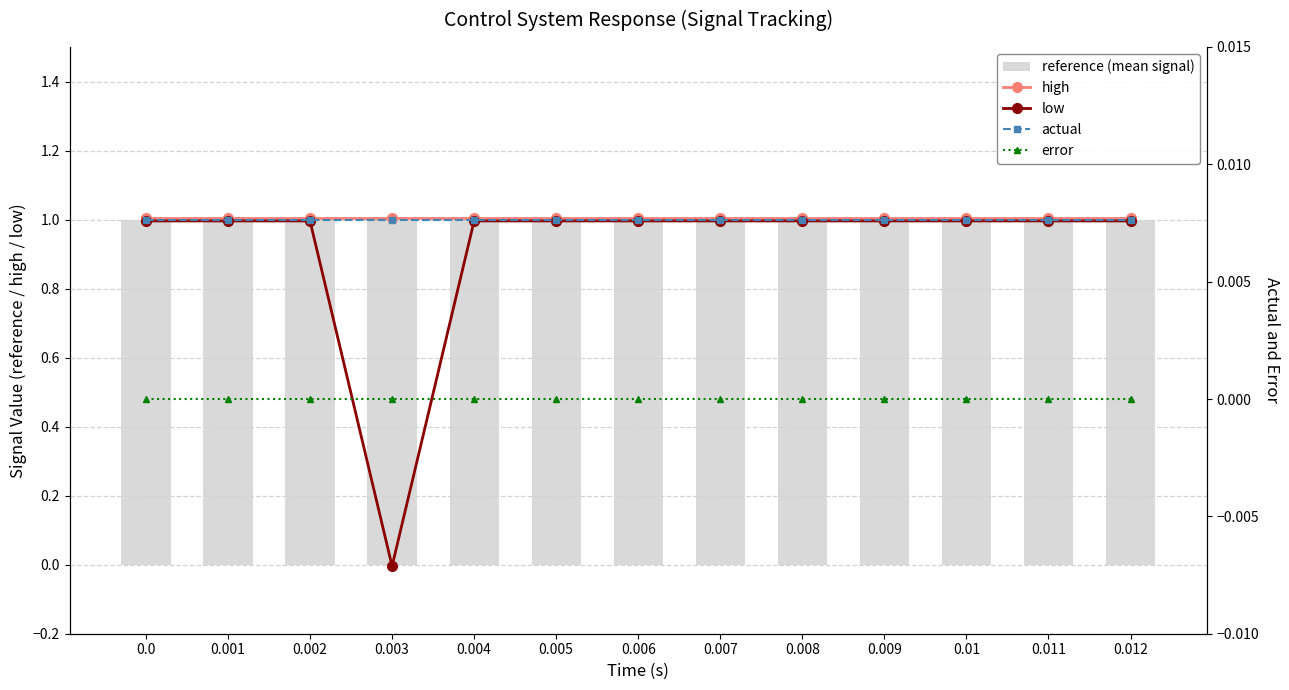

Which has a higher value, 0.012 or 0.006?

0.012